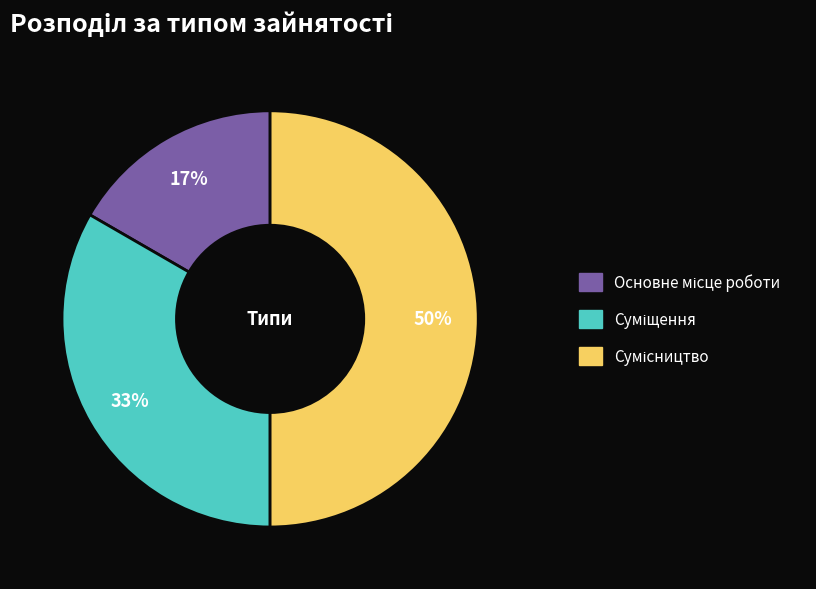

To the nearest percent, what is the difference between the largest and smallest slice percentages?

33%